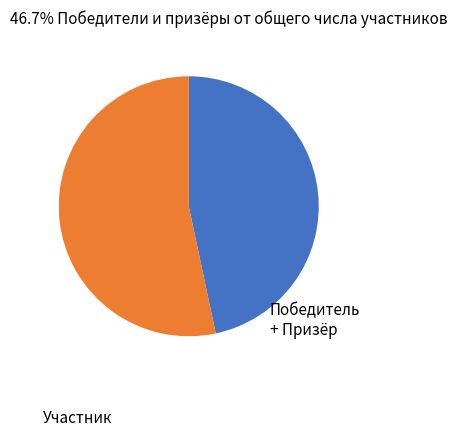

Is there any slice that represents more than half of the pie?

Yes